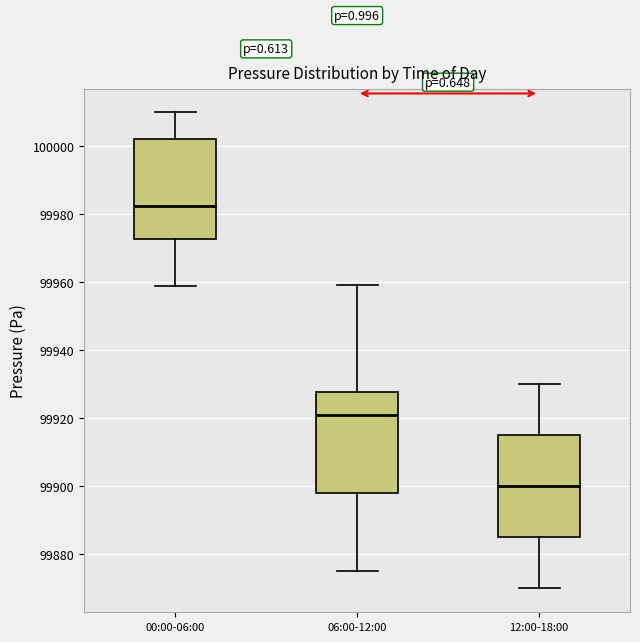

Reading left to right, transcribe this box plot: for each box, give where its median line is, the range the box spans, and where its two whiskers end, as read against the y-axis. The values are not printed on the chart, so give them approximately, as read against the axis.

00:00-06:00: median 99982, box 99972 to 100002, whiskers 99958 to 100010
06:00-12:00: median 99922, box 99898 to 99928, whiskers 99876 to 99960
12:00-18:00: median 99900, box 99886 to 99916, whiskers 99870 to 99930